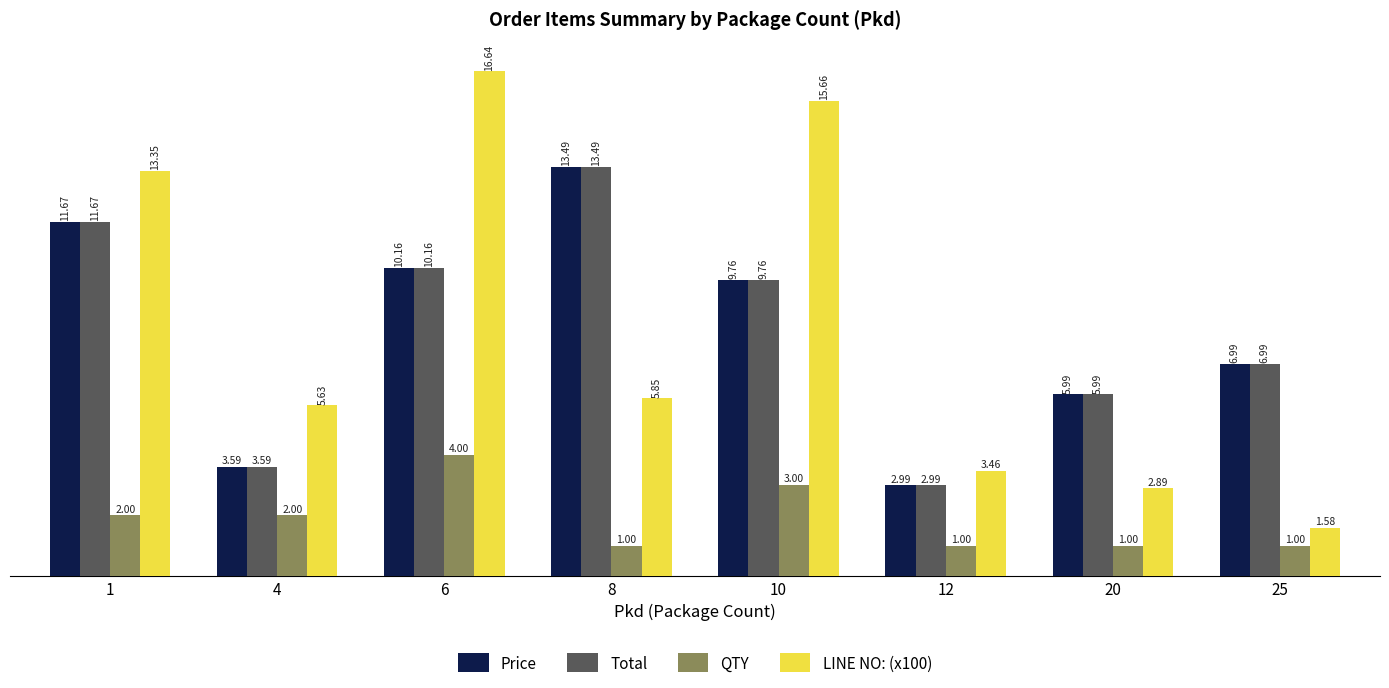

Are the bars grouped side by side (vs. stacked)?

Yes